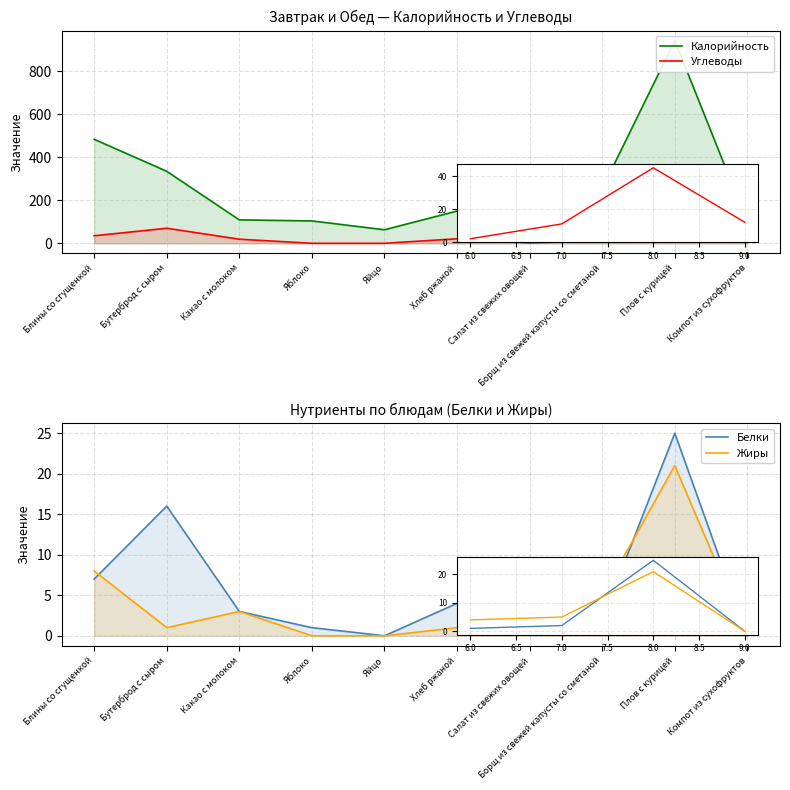

What is the difference between the maximum and minimum values in the Белки series?

25